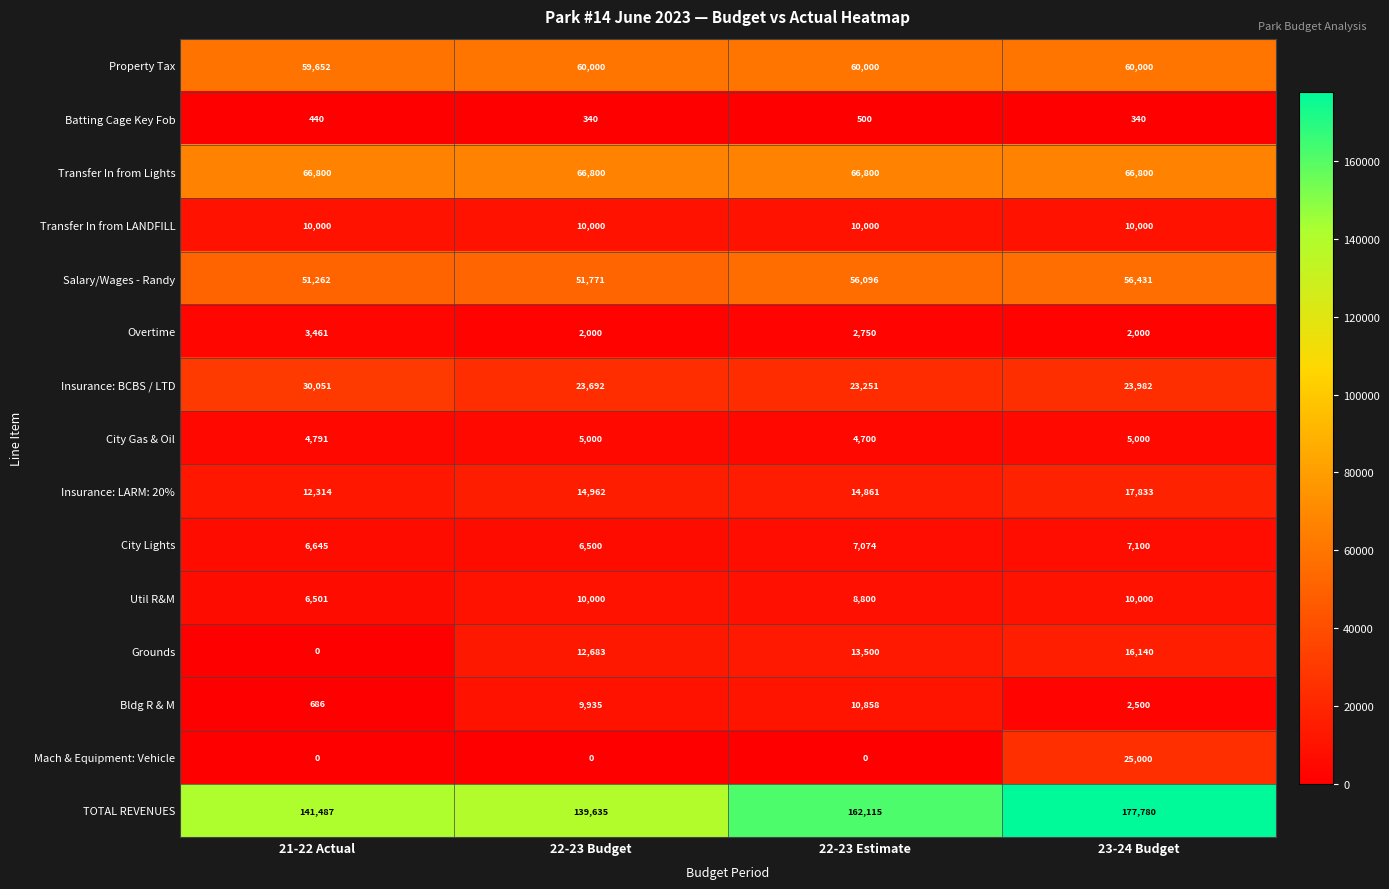

What is the highest value of the Insurance: BCBS / LTD series?

30051